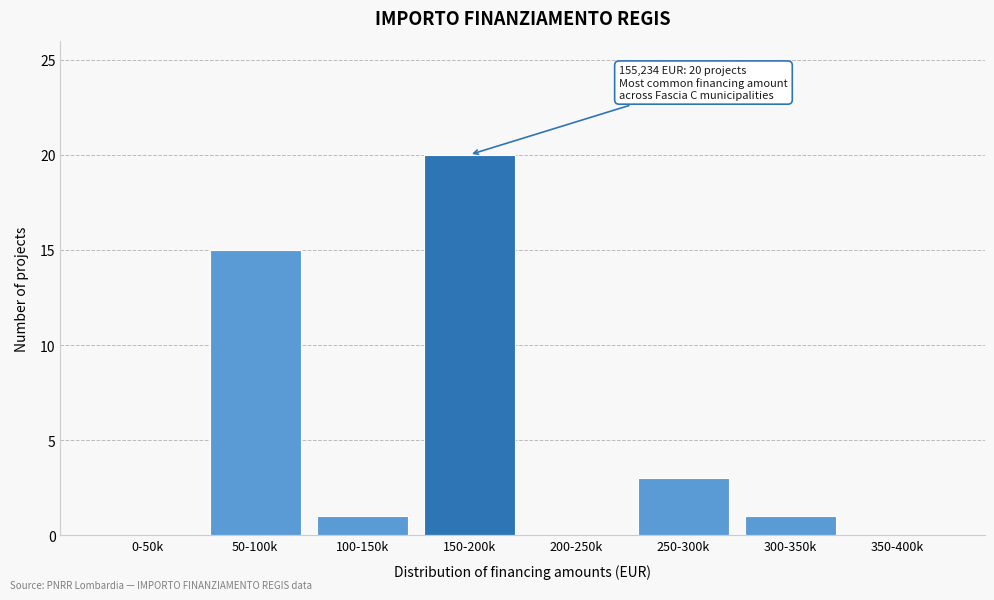

Reading left to right, list all the values displayed in this chart.

0-50k=0	50-100k=15	100-150k=1	150-200k=20	200-250k=0	250-300k=3	300-350k=1	350-400k=0